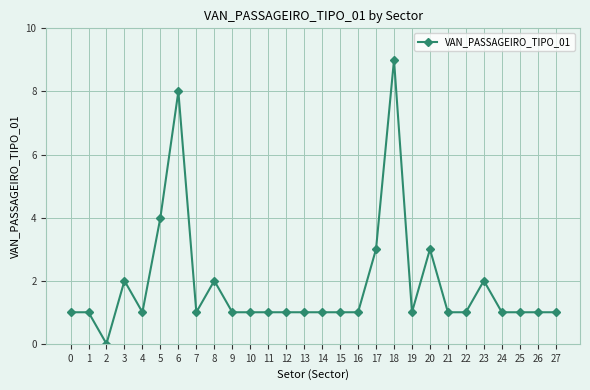

Reading left to right, extract all data points from this chart.

1	1	0	2	1	4	8	1	2	1	1	1	1	1	1	1	1	3	9	1	3	1	1	2	1	1	1	1